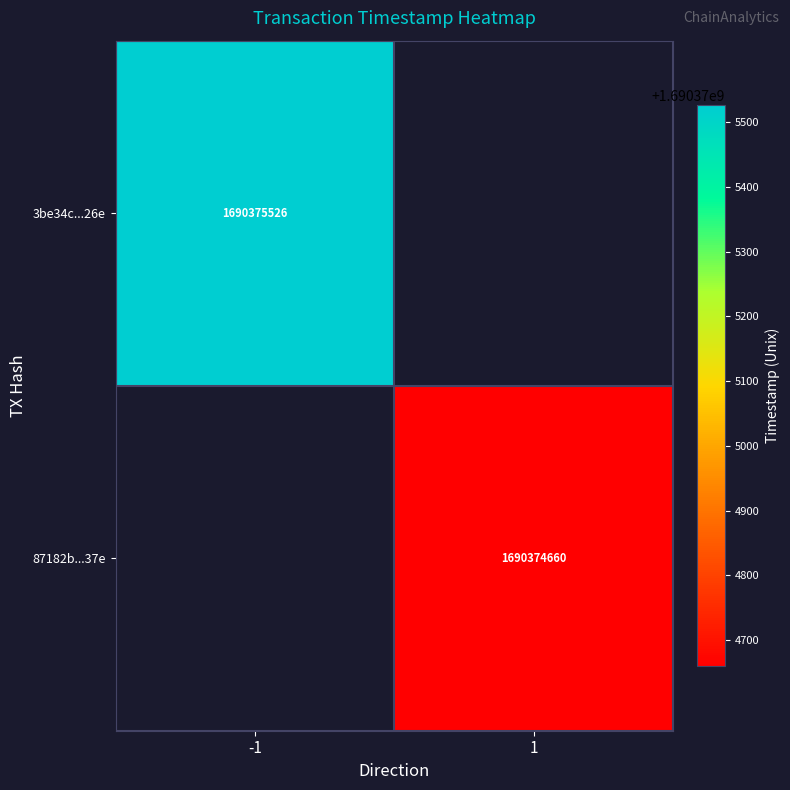

The 3be34c494a12d54be64a3fdd25f73aa4a59426e series shows 877552577 at value. True or false?

False